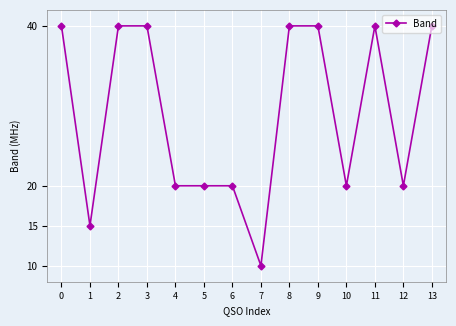

The value at 1 is 15. True or false?

True